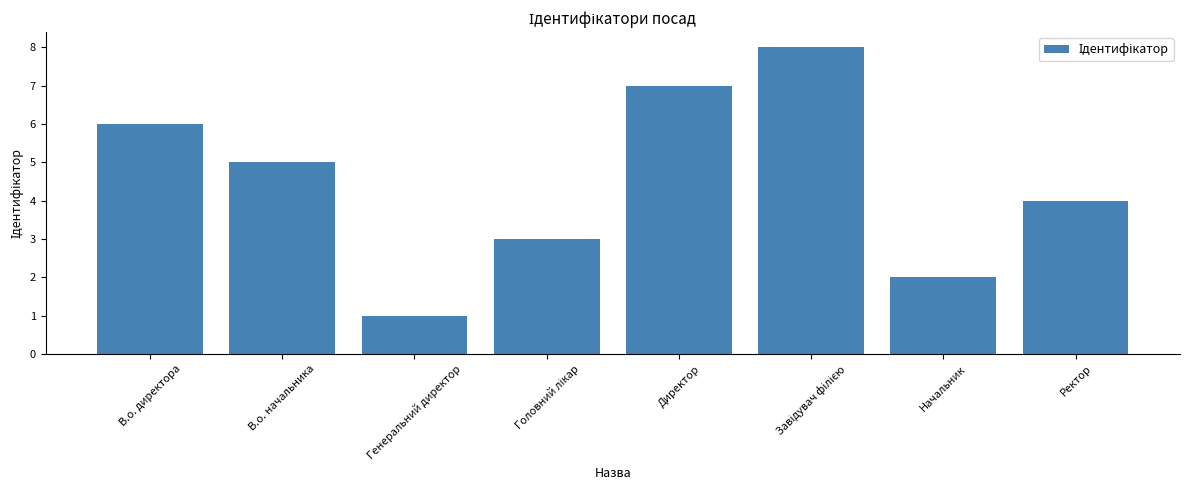

Reading right to left, what are all the values shown in this chart?

4	2	8	7	3	1	5	6